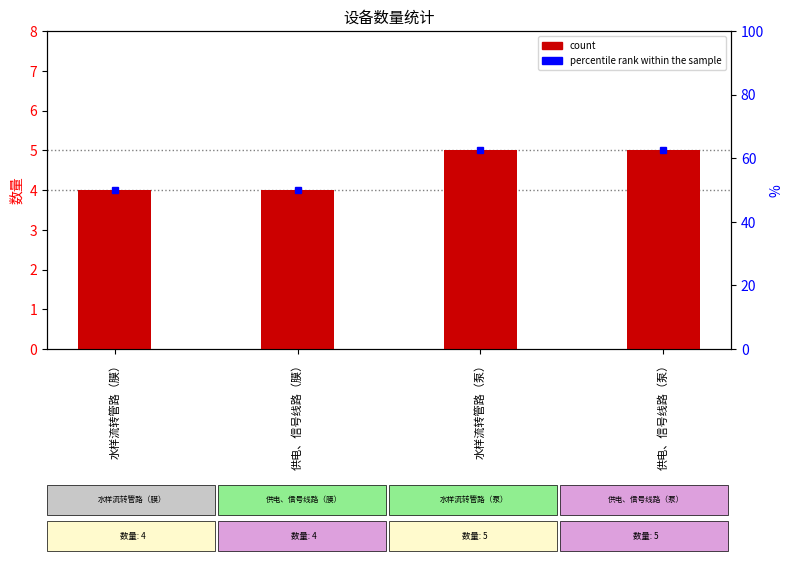

List the labels in order of value, smallest first.

水样流转管路（膜）, 供电、信号线路（膜）, 水样流转管路（泵）, 供电、信号线路（泵）